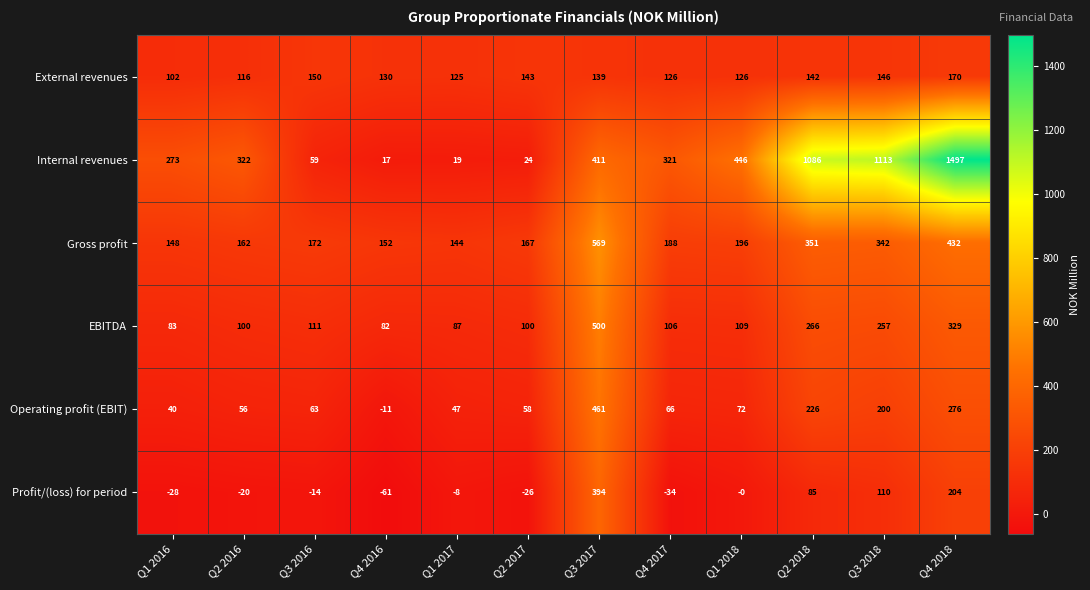

Is it true that Profit/(loss) for period equals -34 at Q4 2017?

True